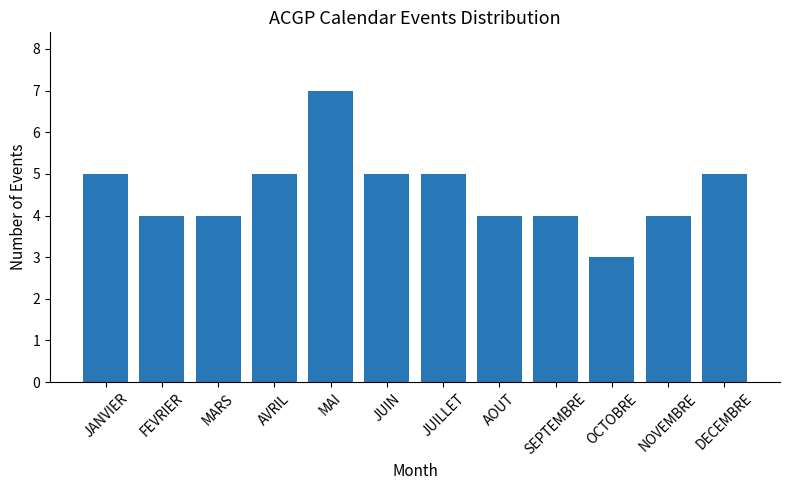

What is the maximum value shown in the chart?

7